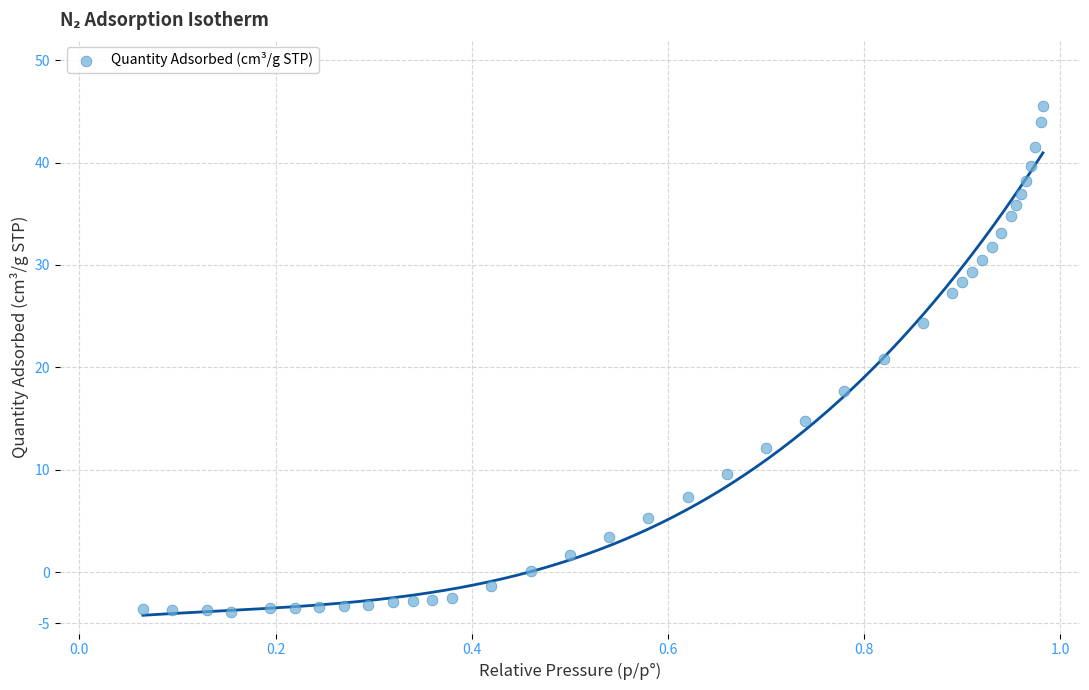

What Y value in the scatter plot is closest to 20?

20.9